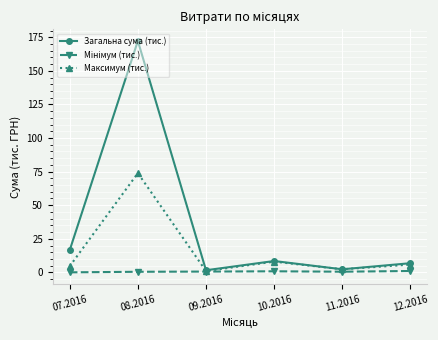

Which series has the largest total across all categories?

Загальна сума (тис.)